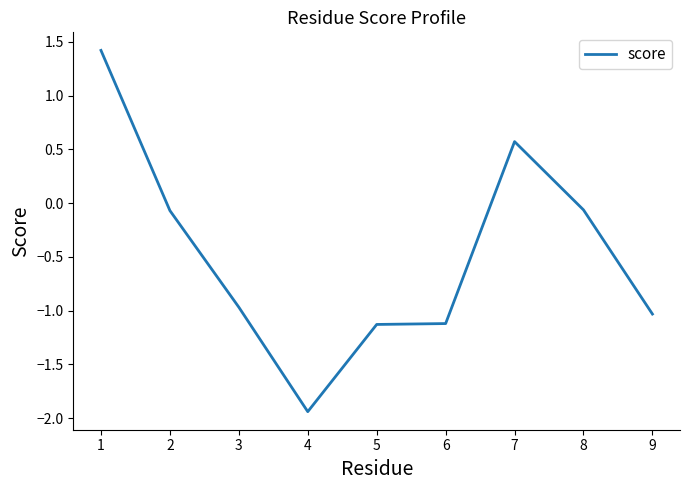

The chart shows a value of 0.5 at 1. True or false?

False